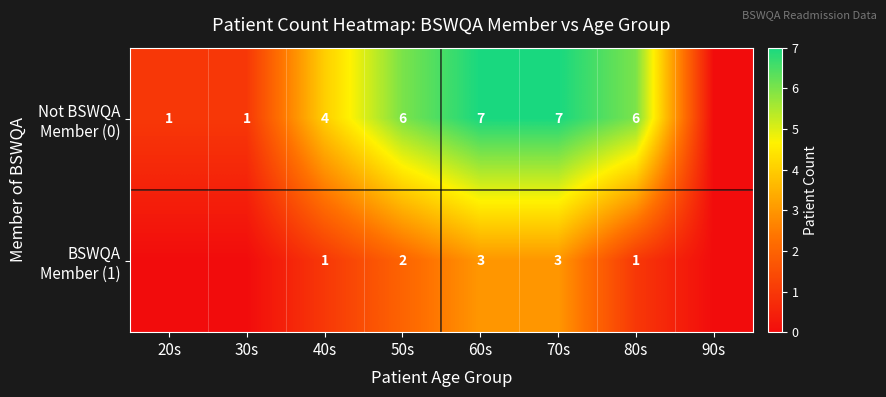

At which category is the sum across all series the highest?

60s